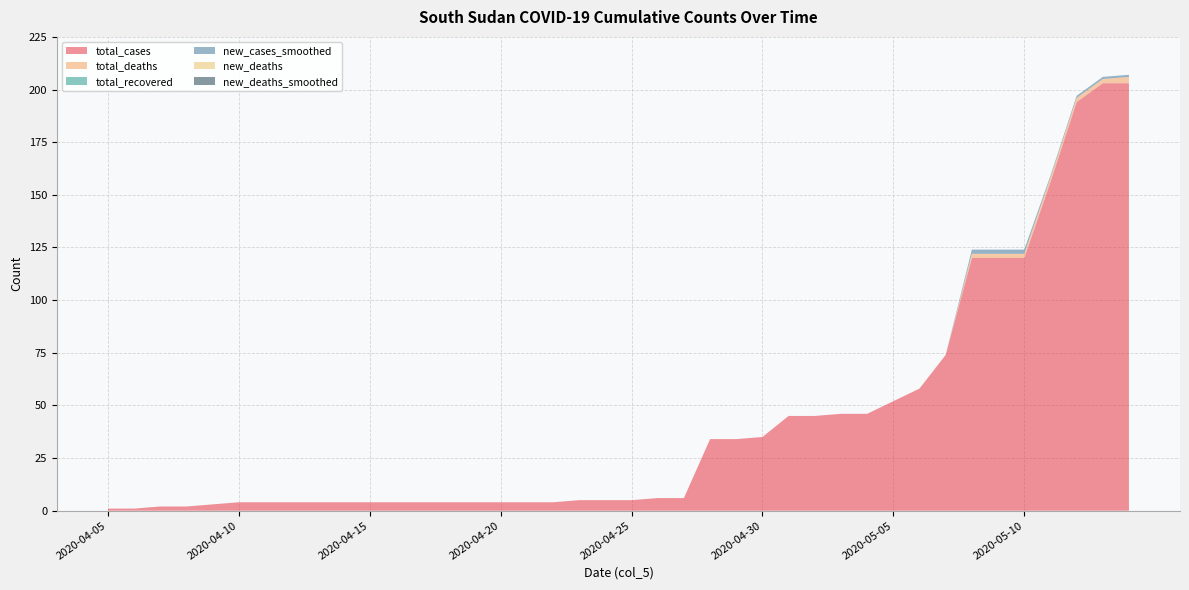

Reading left to right, list all the values displayed in this chart.

total_cases: 2020-04-05=1	2020-04-06=1	2020-04-07=2	2020-04-08=2	2020-04-09=3	2020-04-10=4	2020-04-11=4	2020-04-12=4	2020-04-13=4	2020-04-14=4	2020-04-15=4	2020-04-16=4	2020-04-17=4	2020-04-18=4	2020-04-19=4	2020-04-20=4	2020-04-21=4	2020-04-22=4	2020-04-23=5	2020-04-24=5	2020-04-25=5	2020-04-26=6	2020-04-27=6	2020-04-28=34	2020-04-29=34	2020-04-30=35	2020-05-01=45	2020-05-02=45	2020-05-03=46	2020-05-04=46	2020-05-05=52	2020-05-06=58	2020-05-07=74	2020-05-08=120	2020-05-09=120	2020-05-10=120	2020-05-11=156	2020-05-12=194	2020-05-13=203	2020-05-14=203
total_deaths: 2020-04-05=0	2020-04-06=0	2020-04-07=0	2020-04-08=0	2020-04-09=0	2020-04-10=0	2020-04-11=0	2020-04-12=0	2020-04-13=0	2020-04-14=0	2020-04-15=0	2020-04-16=0	2020-04-17=0	2020-04-18=0	2020-04-19=0	2020-04-20=0	2020-04-21=0	2020-04-22=0	2020-04-23=0	2020-04-24=0	2020-04-25=0	2020-04-26=0	2020-04-27=0	2020-04-28=0	2020-04-29=0	2020-04-30=0	2020-05-01=0	2020-05-02=0	2020-05-03=0	2020-05-04=0	2020-05-05=0	2020-05-06=0	2020-05-07=0	2020-05-08=2	2020-05-09=2	2020-05-10=2	2020-05-11=2	2020-05-12=2	2020-05-13=2	2020-05-14=3
total_recovered: 2020-04-05=0	2020-04-06=0	2020-04-07=0	2020-04-08=0	2020-04-09=0	2020-04-10=0	2020-04-11=0	2020-04-12=0	2020-04-13=0	2020-04-14=0	2020-04-15=0	2020-04-16=0	2020-04-17=0	2020-04-18=0	2020-04-19=0	2020-04-20=0	2020-04-21=0	2020-04-22=0	2020-04-23=0	2020-04-24=0	2020-04-25=0	2020-04-26=0	2020-04-27=0	2020-04-28=0	2020-04-29=0	2020-04-30=0	2020-05-01=0	2020-05-02=0	2020-05-03=0	2020-05-04=0	2020-05-05=0	2020-05-06=0	2020-05-07=0	2020-05-08=0	2020-05-09=0	2020-05-10=0	2020-05-11=0	2020-05-12=0	2020-05-13=0	2020-05-14=0
new_cases_smoothed: 2020-04-05=0	2020-04-06=0	2020-04-07=0	2020-04-08=0	2020-04-09=0	2020-04-10=0	2020-04-11=0	2020-04-12=0	2020-04-13=0	2020-04-14=0	2020-04-15=0	2020-04-16=0	2020-04-17=0	2020-04-18=0	2020-04-19=0	2020-04-20=0	2020-04-21=0	2020-04-22=0	2020-04-23=0	2020-04-24=0	2020-04-25=0	2020-04-26=0	2020-04-27=0	2020-04-28=0	2020-04-29=0	2020-04-30=0	2020-05-01=0	2020-05-02=0	2020-05-03=0	2020-05-04=0	2020-05-05=0	2020-05-06=0	2020-05-07=0	2020-05-08=2	2020-05-09=2	2020-05-10=2	2020-05-11=1	2020-05-12=1	2020-05-13=1	2020-05-14=1
new_deaths: 2020-04-05=0	2020-04-06=0	2020-04-07=0	2020-04-08=0	2020-04-09=0	2020-04-10=0	2020-04-11=0	2020-04-12=0	2020-04-13=0	2020-04-14=0	2020-04-15=0	2020-04-16=0	2020-04-17=0	2020-04-18=0	2020-04-19=0	2020-04-20=0	2020-04-21=0	2020-04-22=0	2020-04-23=0	2020-04-24=0	2020-04-25=0	2020-04-26=0	2020-04-27=0	2020-04-28=0	2020-04-29=0	2020-04-30=0	2020-05-01=0	2020-05-02=0	2020-05-03=0	2020-05-04=0	2020-05-05=0	2020-05-06=0	2020-05-07=0	2020-05-08=0	2020-05-09=0	2020-05-10=0	2020-05-11=0	2020-05-12=0	2020-05-13=0	2020-05-14=0
new_deaths_smoothed: 2020-04-05=0	2020-04-06=0	2020-04-07=0	2020-04-08=0	2020-04-09=0	2020-04-10=0	2020-04-11=0	2020-04-12=0	2020-04-13=0	2020-04-14=0	2020-04-15=0	2020-04-16=0	2020-04-17=0	2020-04-18=0	2020-04-19=0	2020-04-20=0	2020-04-21=0	2020-04-22=0	2020-04-23=0	2020-04-24=0	2020-04-25=0	2020-04-26=0	2020-04-27=0	2020-04-28=0	2020-04-29=0	2020-04-30=0	2020-05-01=0	2020-05-02=0	2020-05-03=0	2020-05-04=0	2020-05-05=0	2020-05-06=0	2020-05-07=0	2020-05-08=0	2020-05-09=0	2020-05-10=0	2020-05-11=0	2020-05-12=0	2020-05-13=0	2020-05-14=0